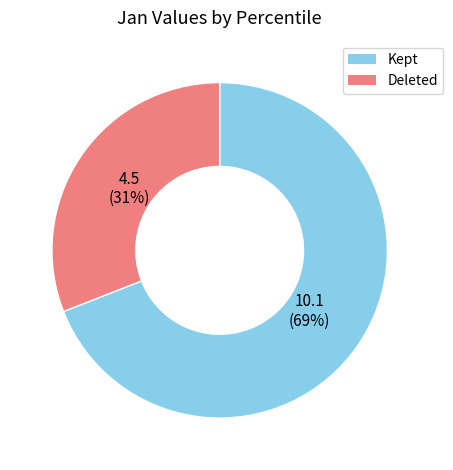

What is the smallest slice in the pie chart?

Deleted